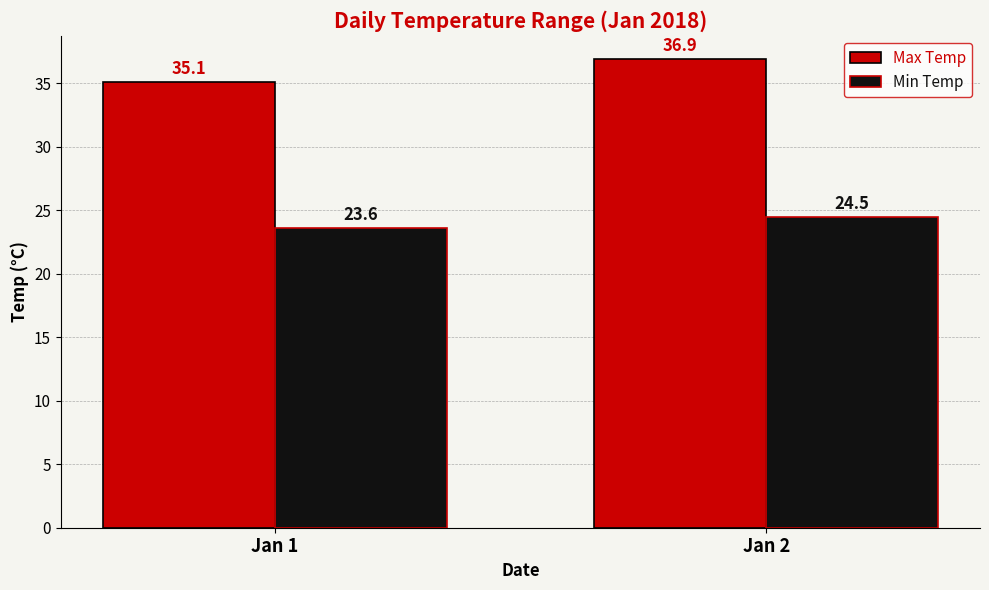

Are the bars grouped side by side (vs. stacked)?

Yes